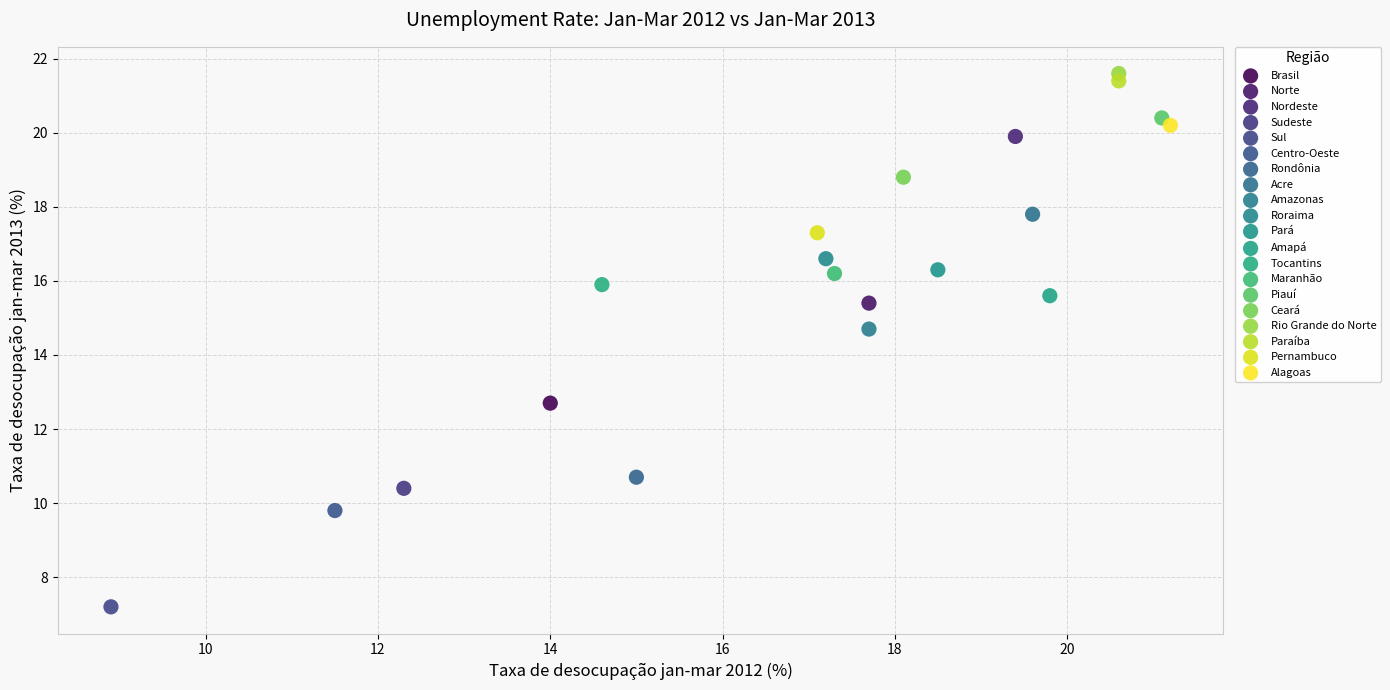

Which series contains the highest Y value?

Rio Grande do Norte